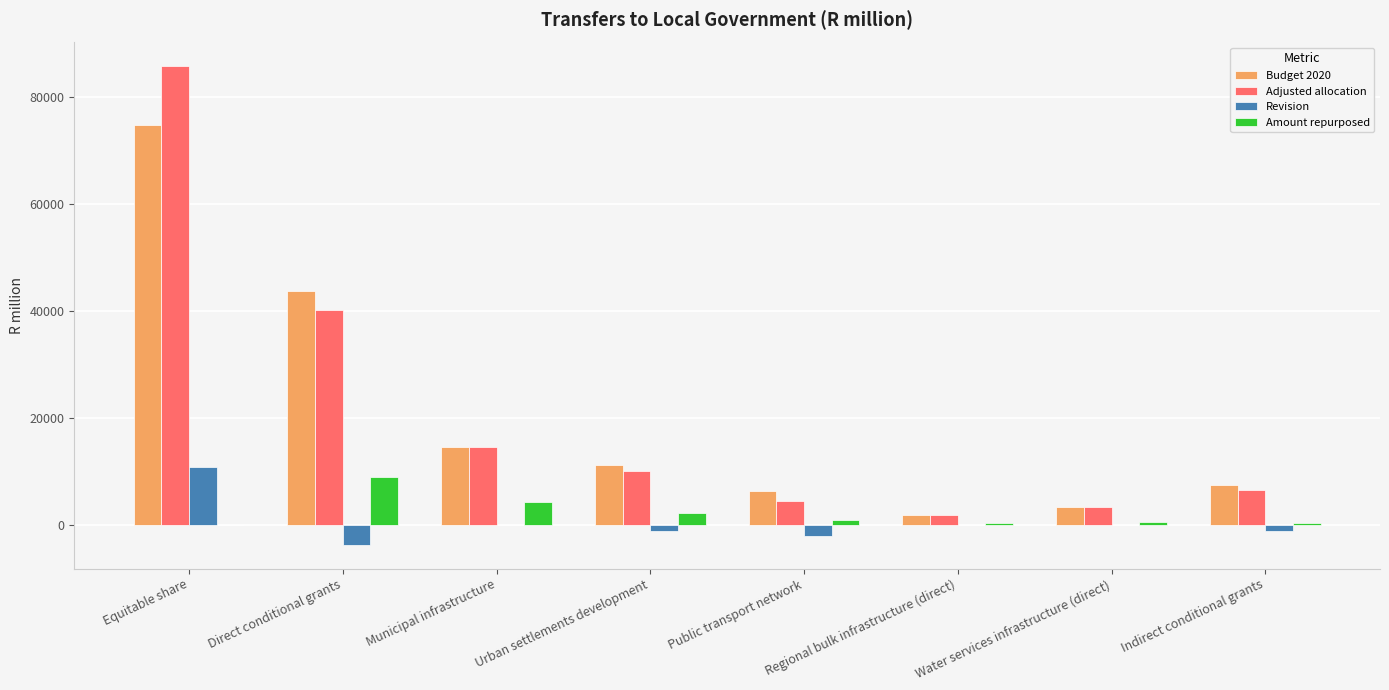

The Revision series shows 0.0 at Water services infrastructure (direct). True or false?

True